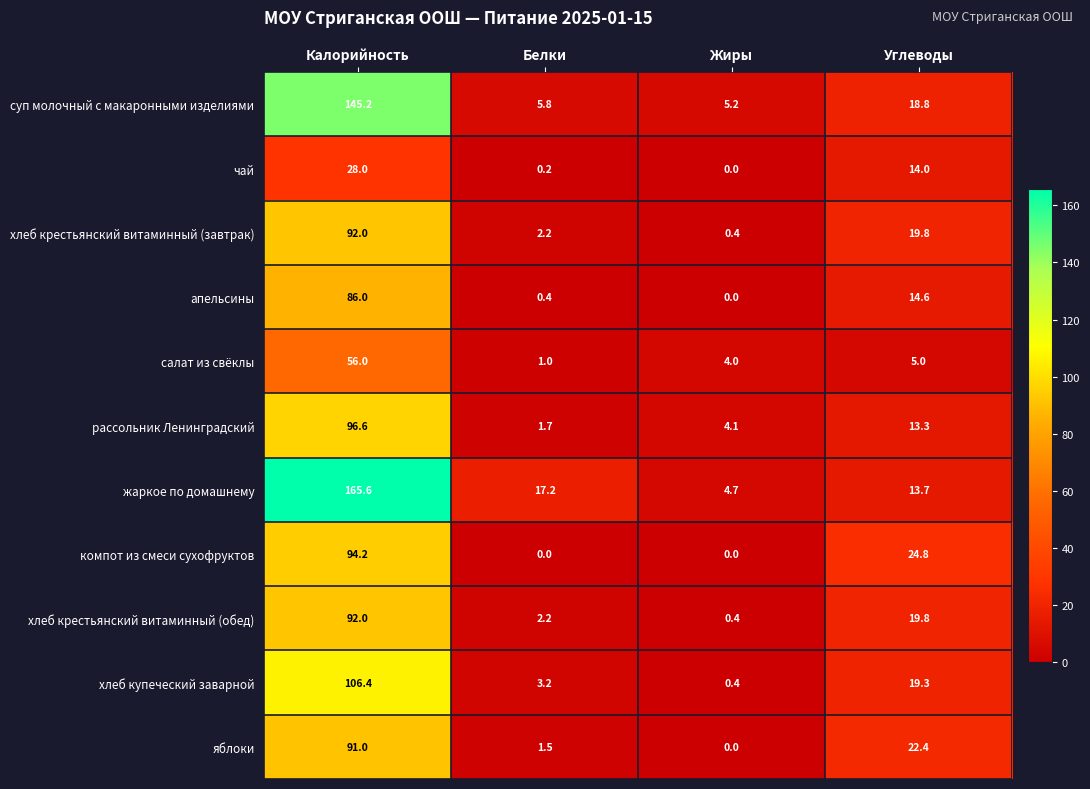

Rank the categories by суп молочный с макаронными изделиями value from highest to lowest.

Калорийность, Углеводы, Белки, Жиры